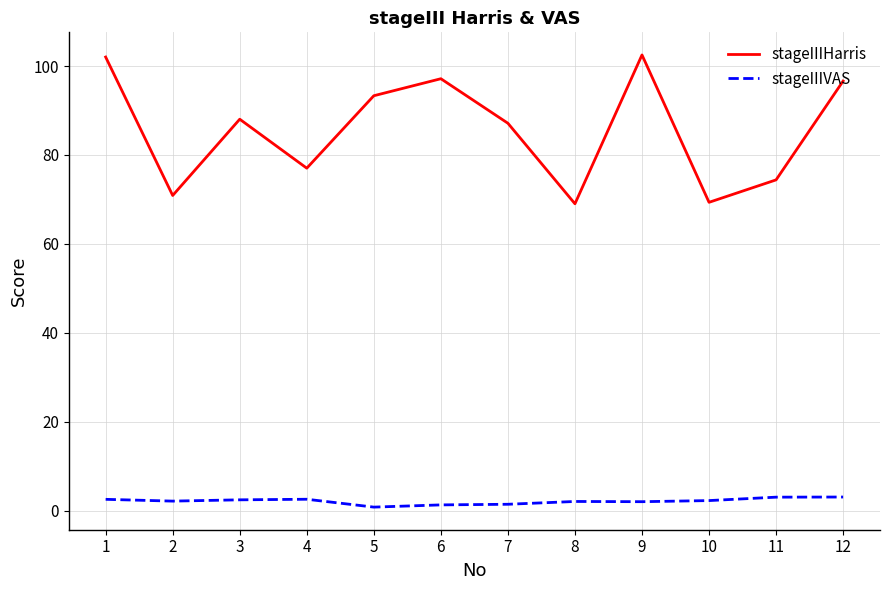

List the series in order of their peak value, highest first.

stageIIIHarris, stageIIIVAS